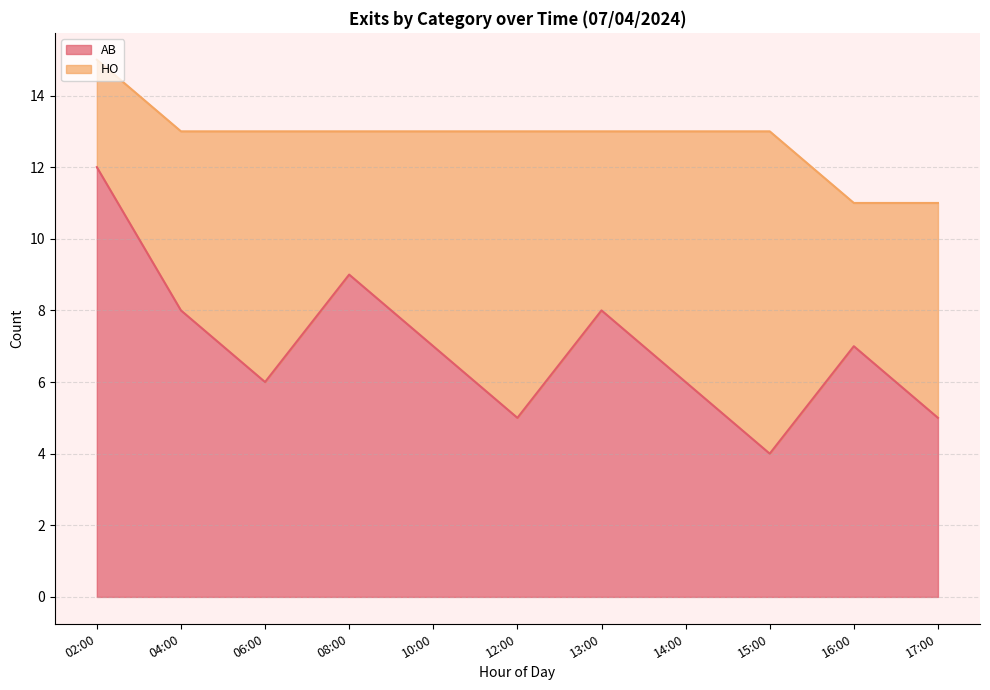

What is the change in value from 13:00 to 15:00?

-4